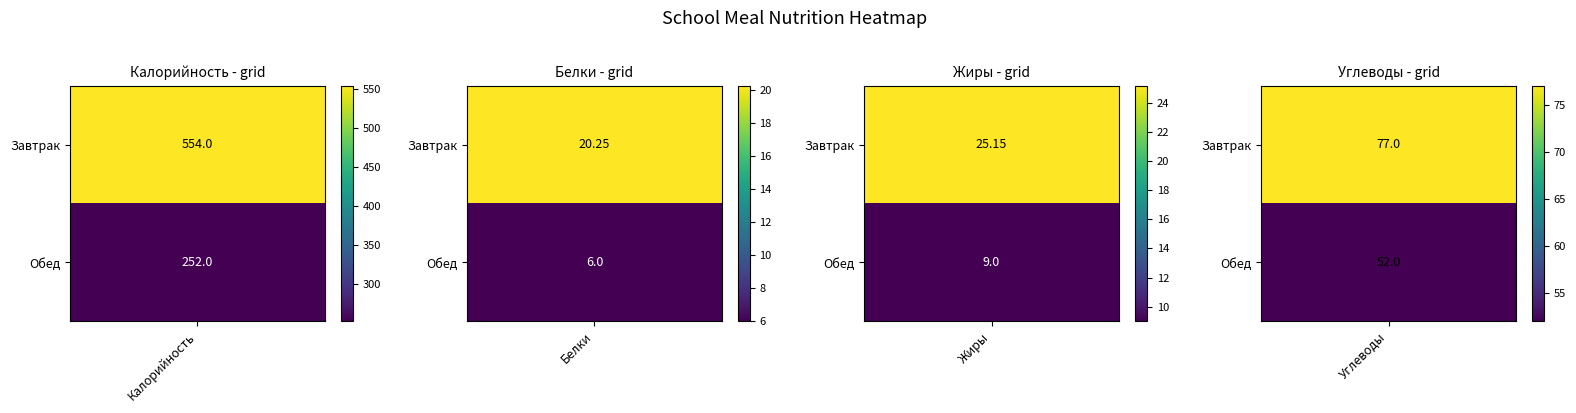

Which series has the largest total across all categories?

Завтрак